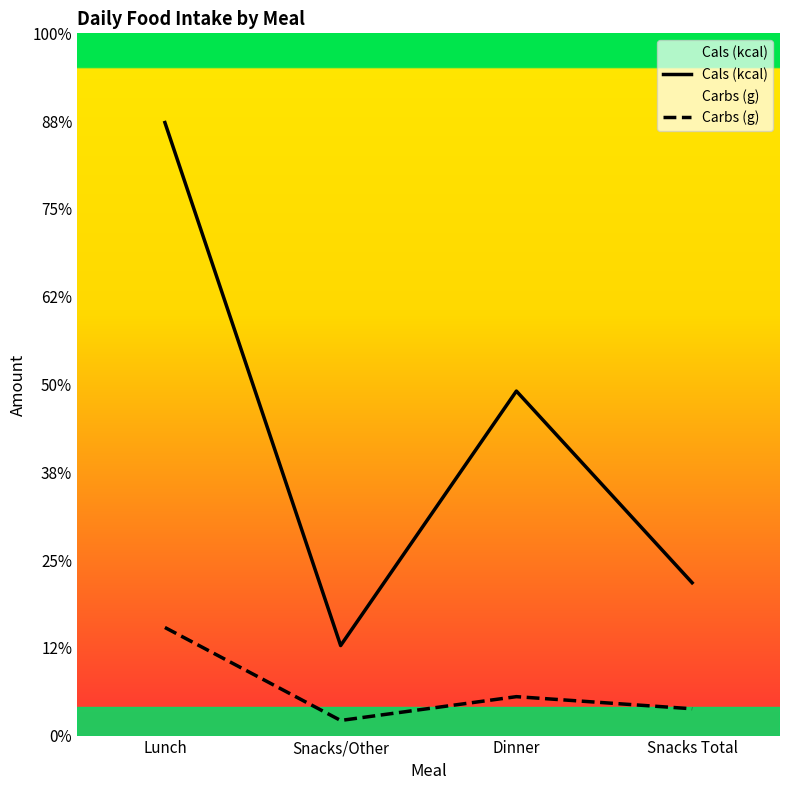

What are all the series names shown in the legend?

Cals (kcal), Carbs (g)